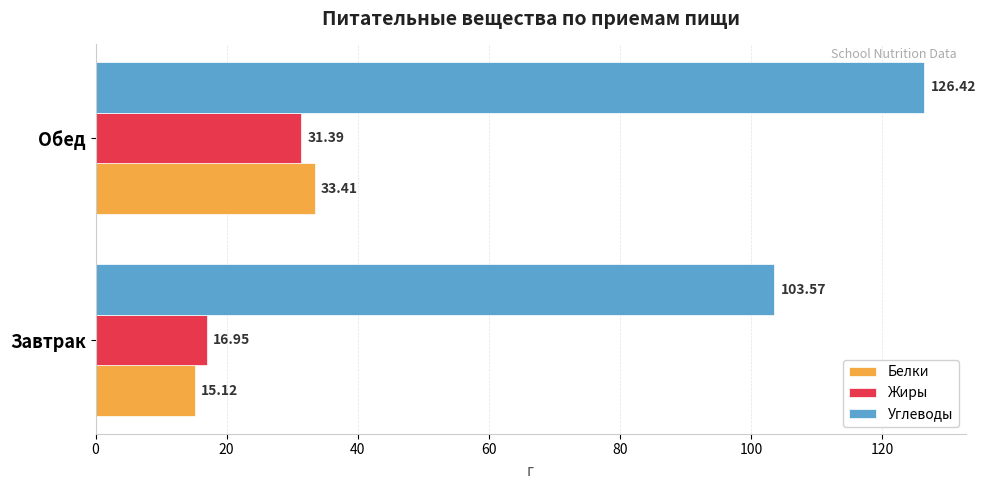

Which series has the largest total across all categories?

Углеводы